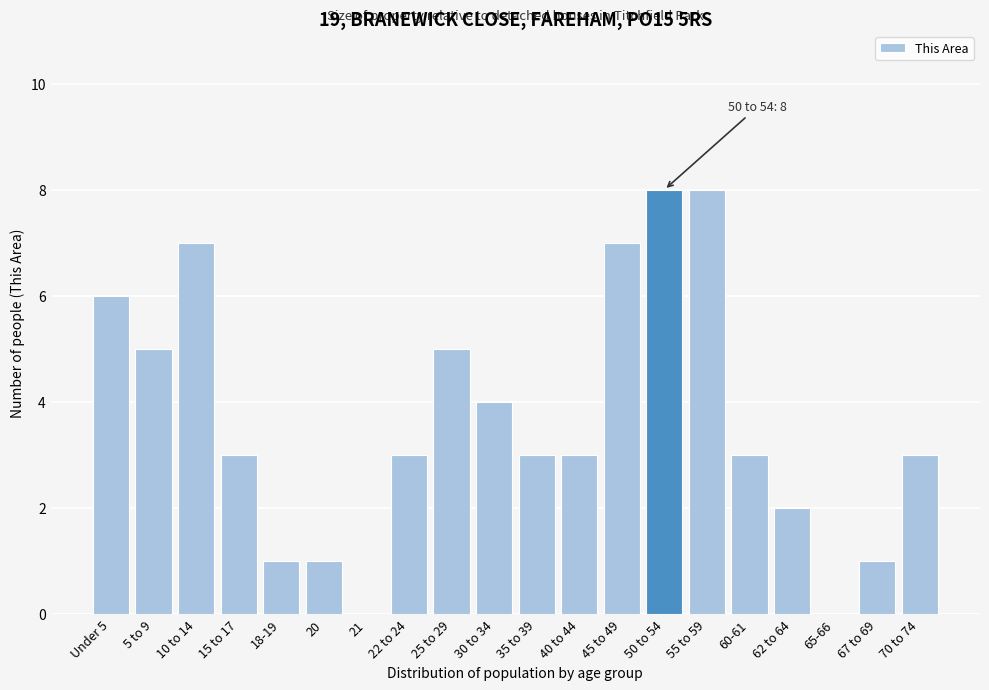

Reading left to right, list all the values displayed in this chart.

Under 5=6	5 to 9=5	10 to 14=7	15 to 17=3	18-19=1	20=1	21=0	22 to 24=3	25 to 29=5	30 to 34=4	35 to 39=3	40 to 44=3	45 to 49=7	50 to 54=8	55 to 59=8	60-61=3	62 to 64=2	65-66=0	67 to 69=1	70 to 74=3